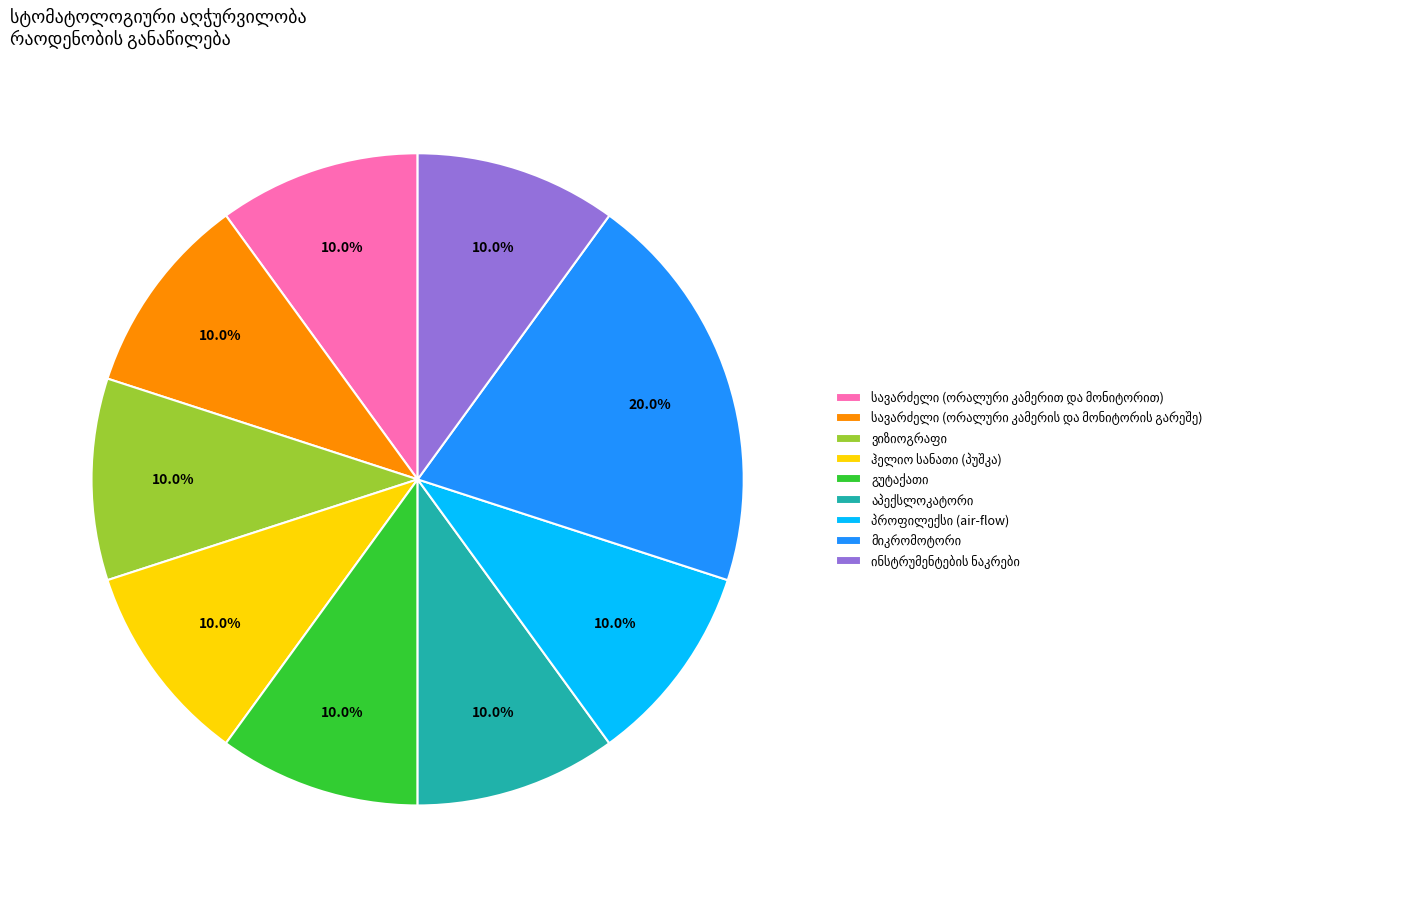

How many segments does this pie chart have?

9